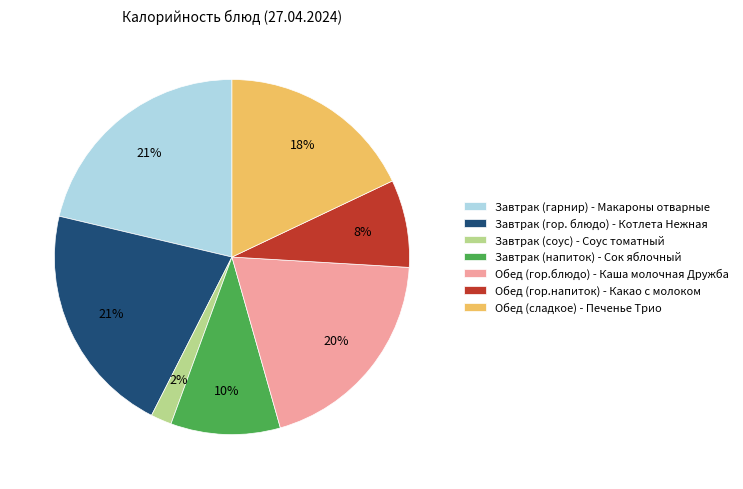

What is the smallest slice in the pie chart?

Завтрак (соус) - Соус томатный